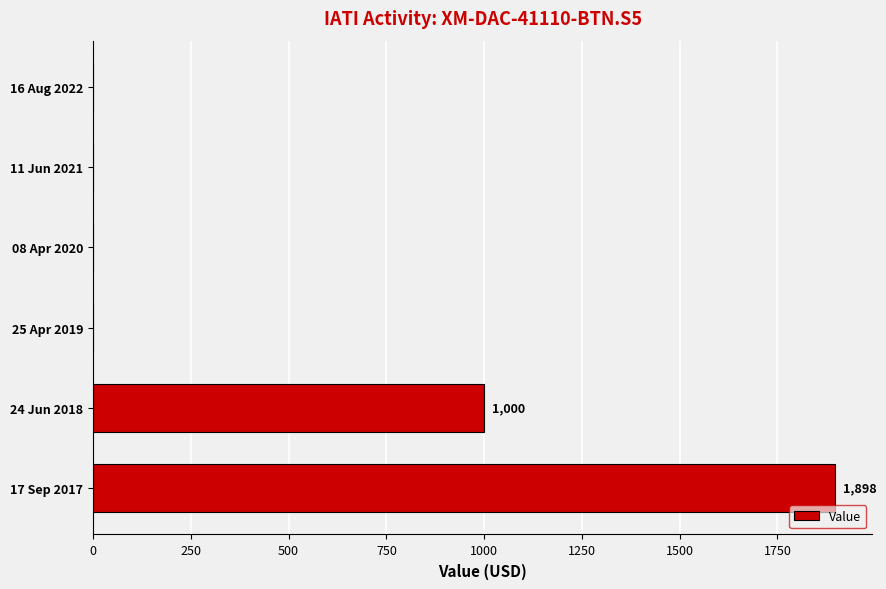

Where is the data nearest to the value 949?

24 Jun 2018